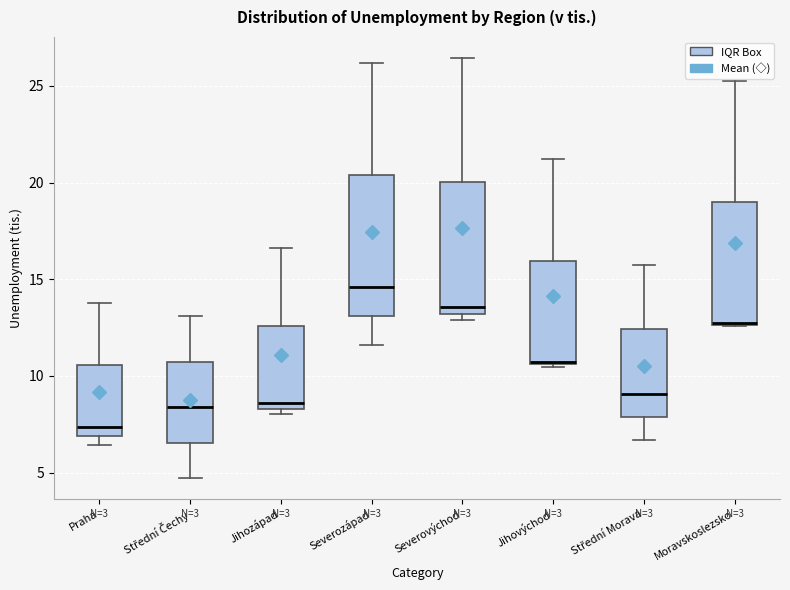

Reading left to right, read every box against the y-axis: the position of its median line, the range the box covers, and the ends of its whiskers. The values are not printed on the chart, so give them approximately, as read against the axis.

Praha: median 7.5, box 7.0 to 10.5, whiskers 6.5 to 14.0
Střední Čechy: median 8.5, box 6.5 to 10.5, whiskers 4.5 to 13.0
Jihozápad: median 8.5 (just above the box's lower edge), box 8.5 to 12.5, whiskers 8.0 to 16.5
Severozápad: median 14.5, box 13.0 to 20.5, whiskers 11.5 to 26.0
Severovýchod: median 13.5, box 13.0 to 20.0, whiskers 13.0 (just below the box's lower edge) to 26.5
Jihovýchod: median 10.5, box 10.5 to 16.0, whiskers 10.5 to 21.0
Střední Morava: median 9.0, box 8.0 to 12.5, whiskers 6.5 to 16.0
Moravskoslezsko: median 12.5 (drawn on the box's lower edge), box 12.5 to 19.0, whiskers 12.5 to 25.5